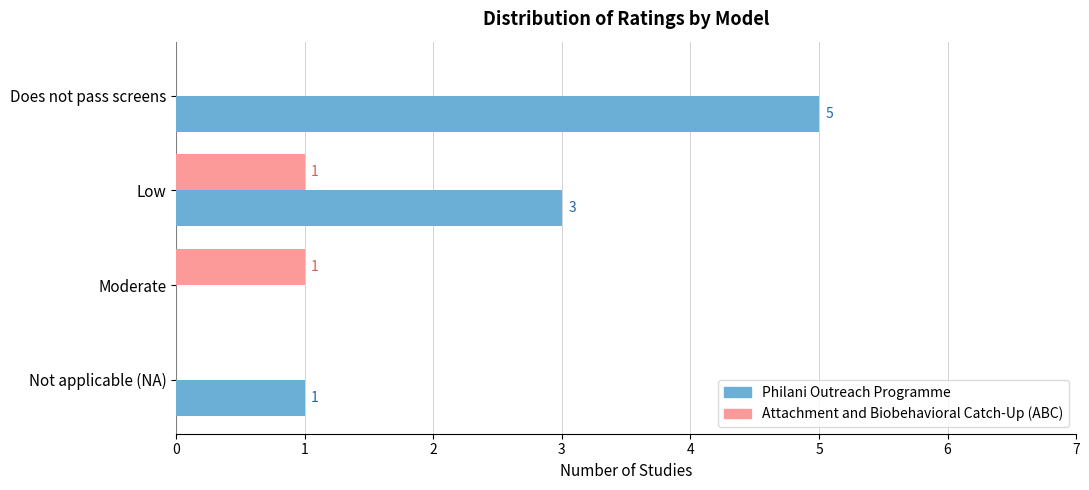

True or false: Philani Outreach Programme has a value of 3 at Low.

True